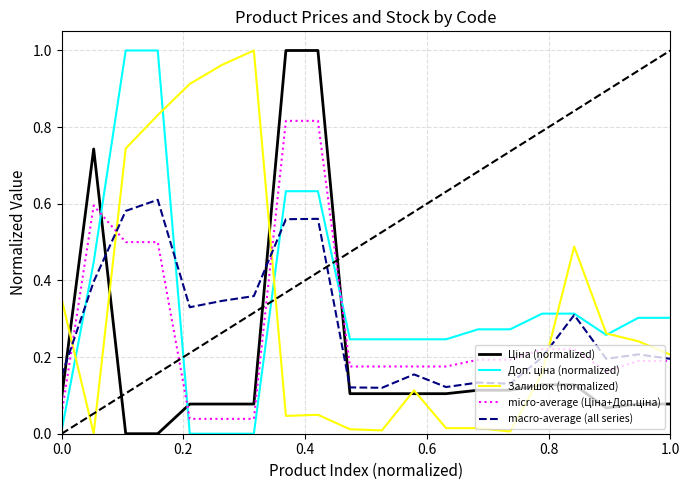

Is this an area chart (filled region under the line)?

No